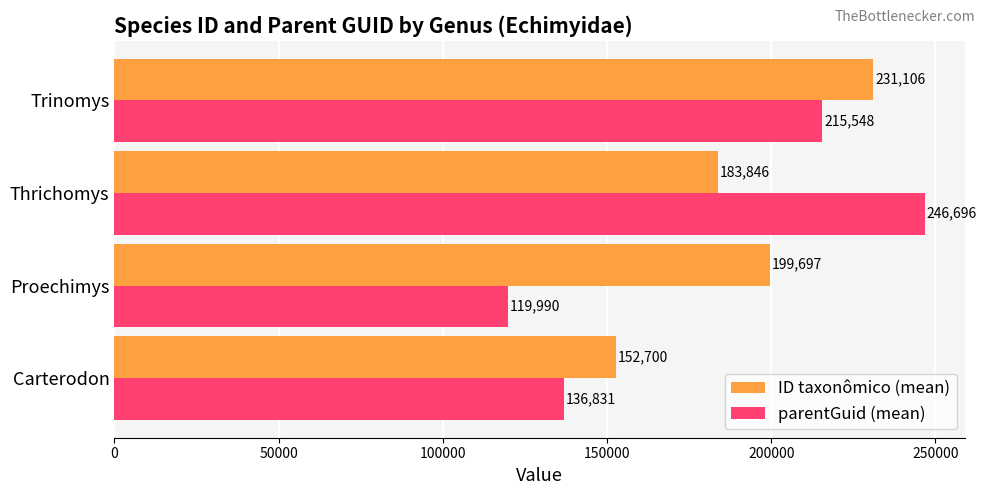

What is the difference between the maximum and second lowest values in the ID taxonômico (mean) series?

47260.0